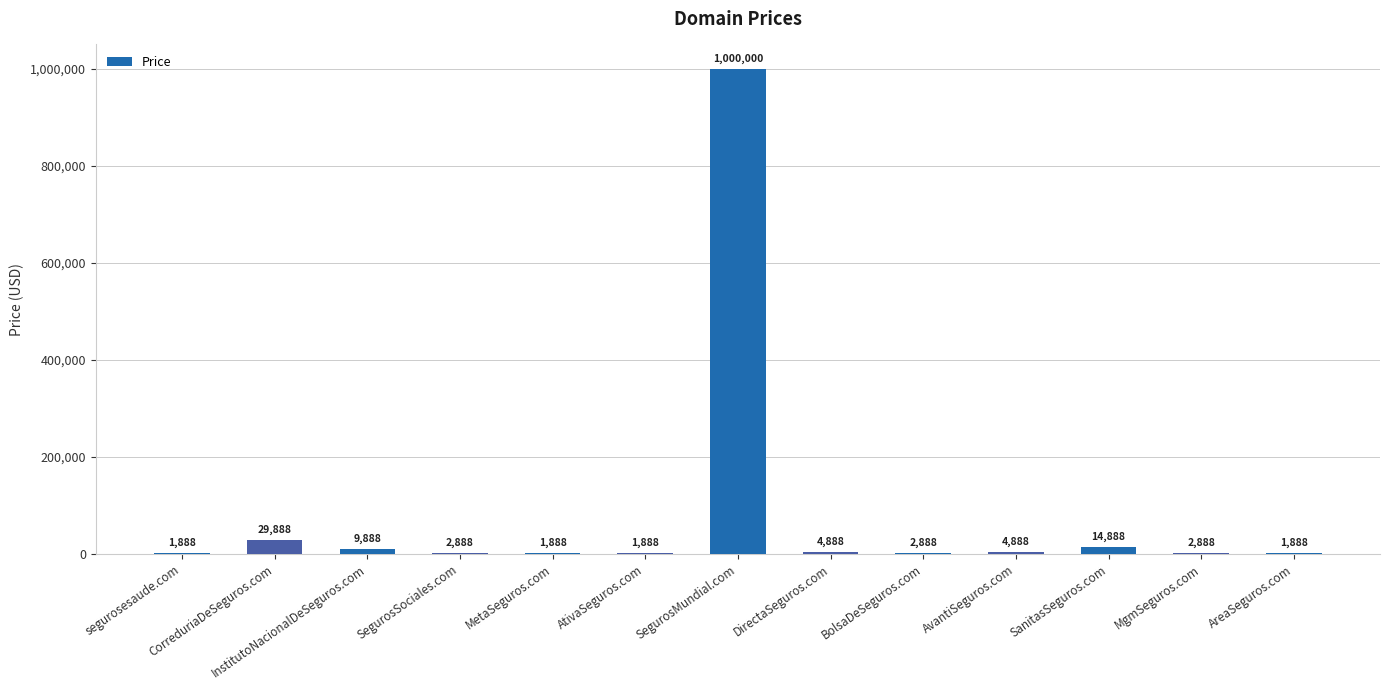

What is the greatest value displayed?

1000000